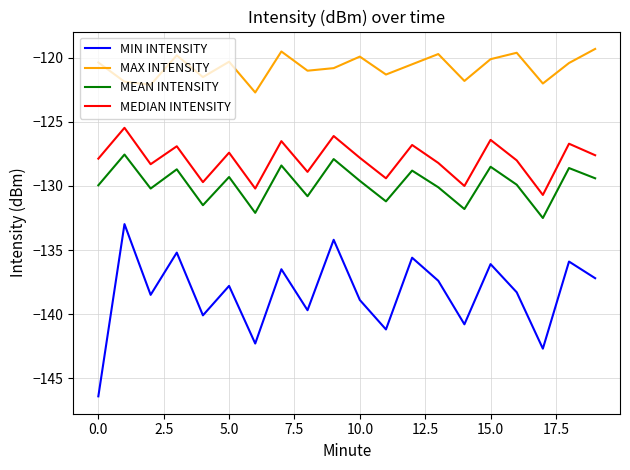

Which series has the largest total across all categories?

MAX INTENSITY